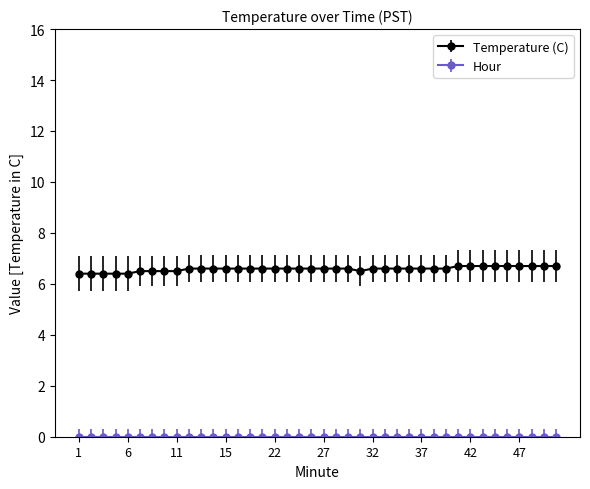

What is the maximum value shown in the chart?

6.7